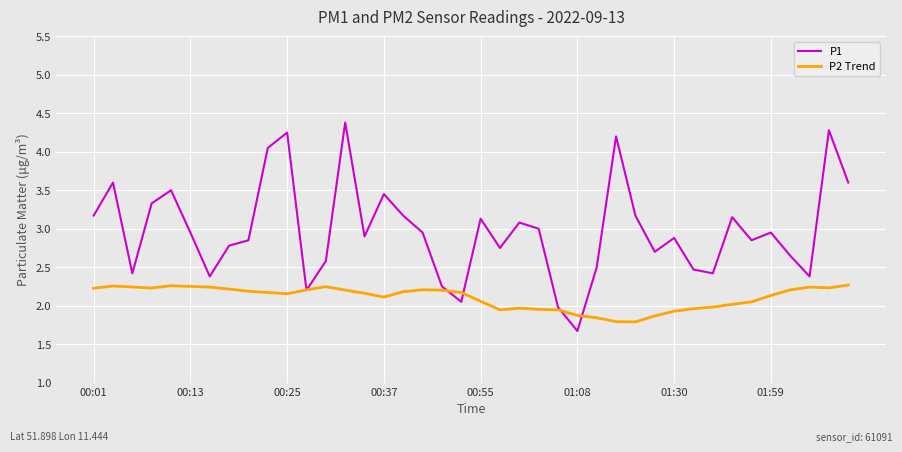

Which series has the widest spread of values?

P1